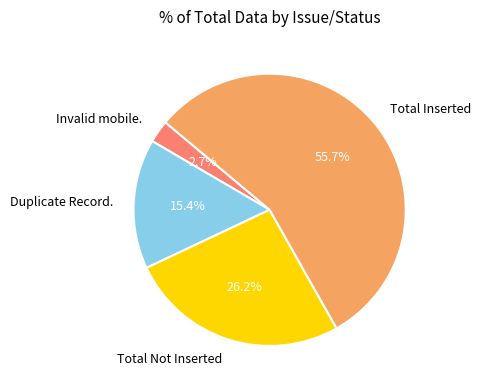

To the nearest percent, what portion does Invalid mobile. represent?

3%